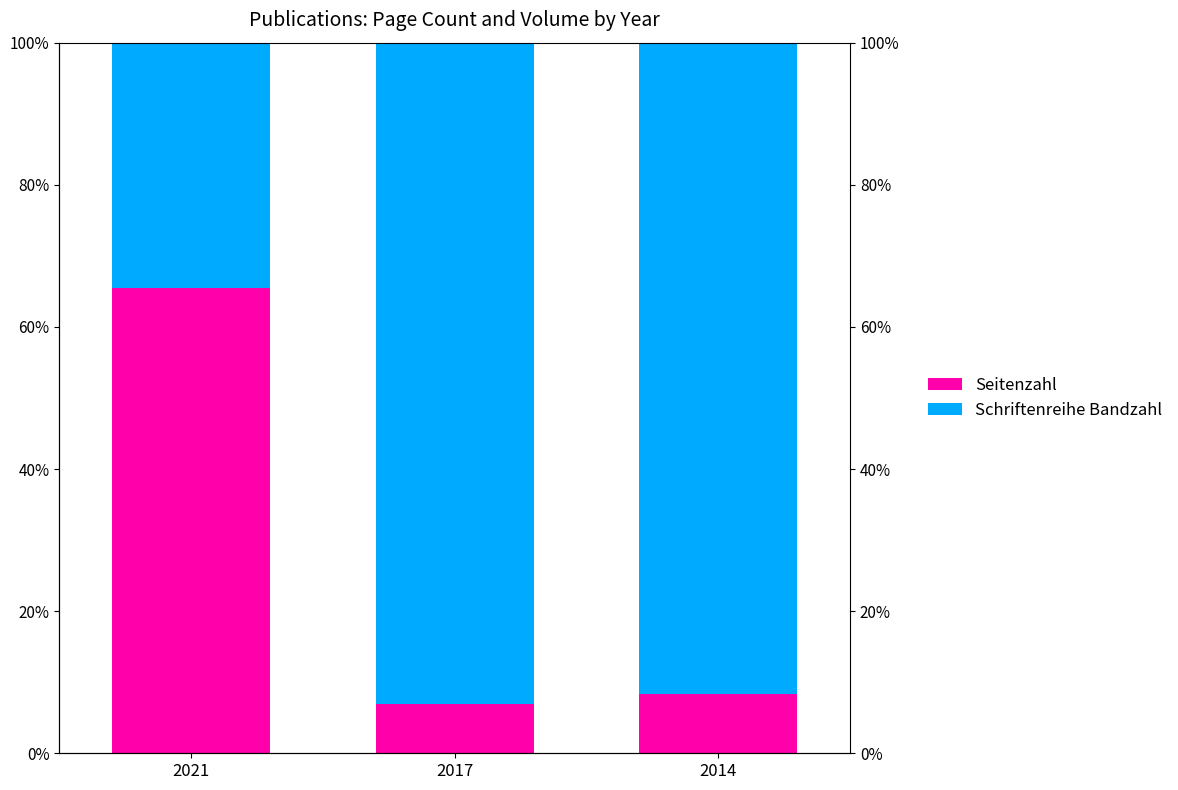

What is the value of the Schriftenreihe Bandzahl bar at the 2nd from the left?

93.0